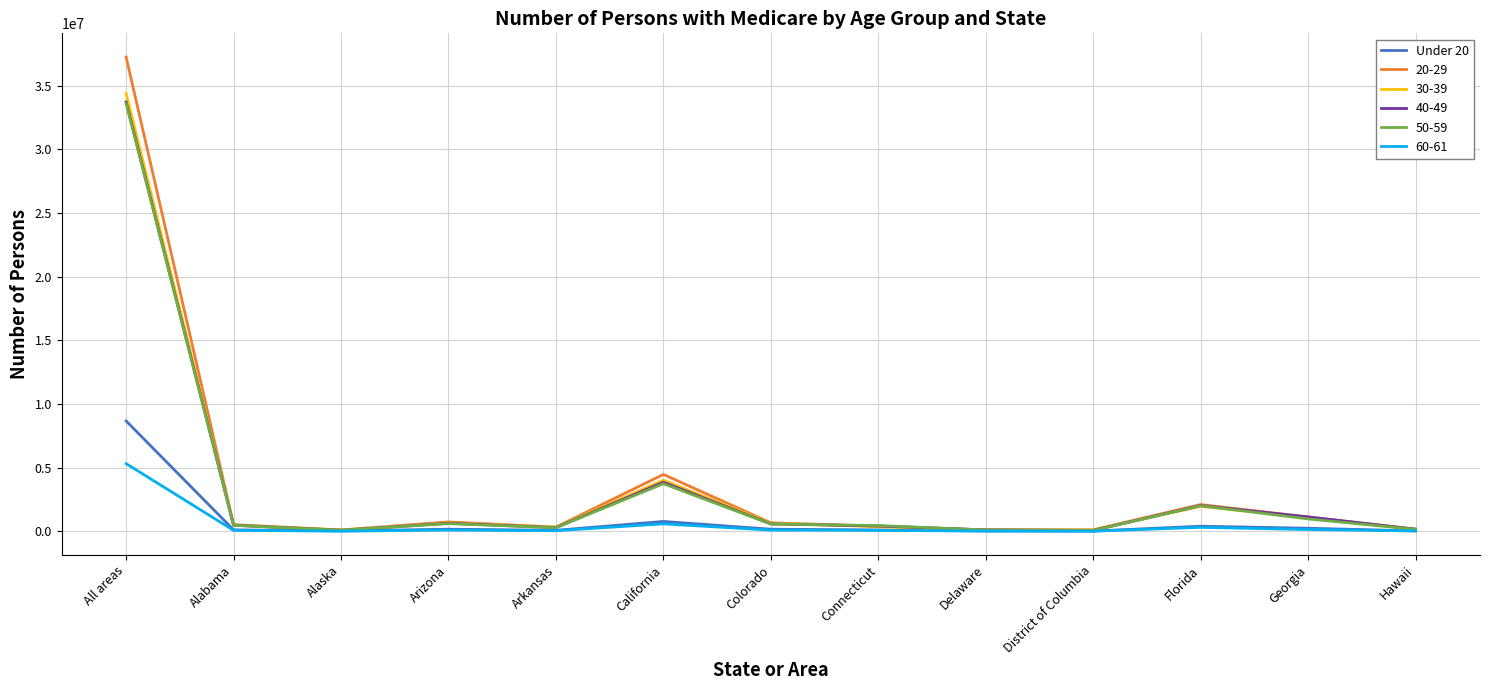

How many categories are shown in the chart?

13